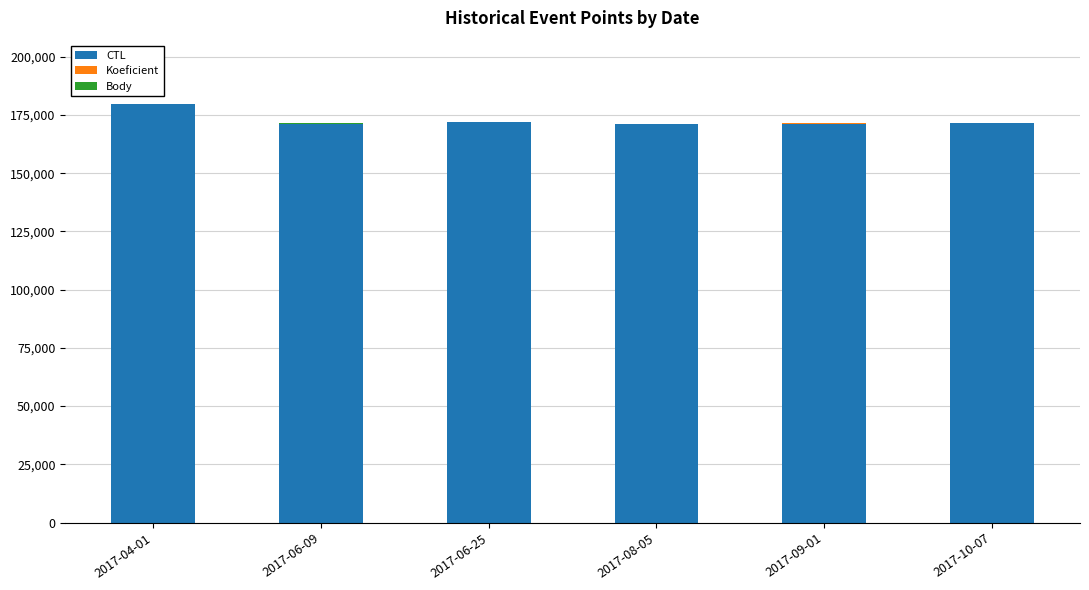

Are the bars grouped side by side (vs. stacked)?

No